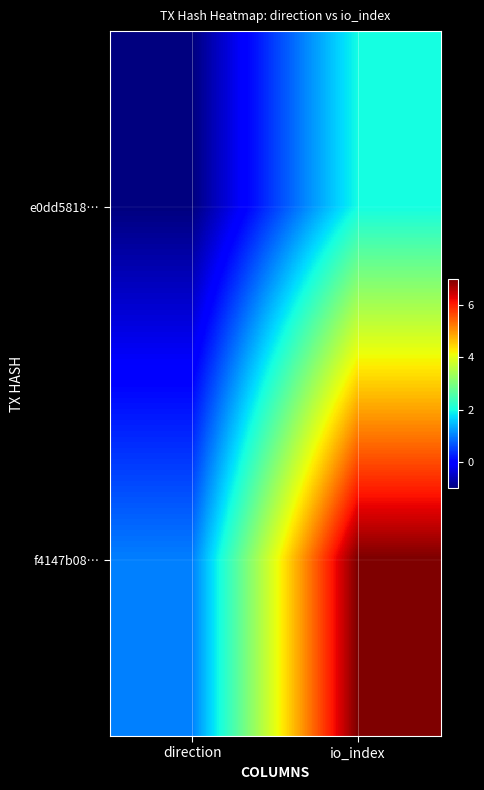

What is the difference between the highest and lowest values at direction?

2